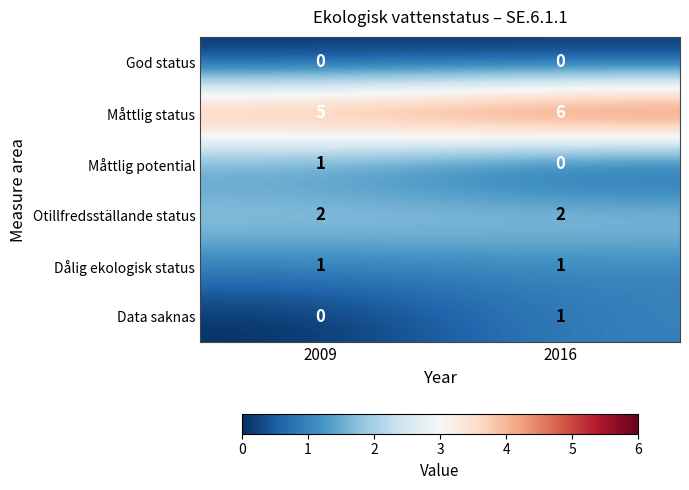

Count the number of categories in the chart.

2